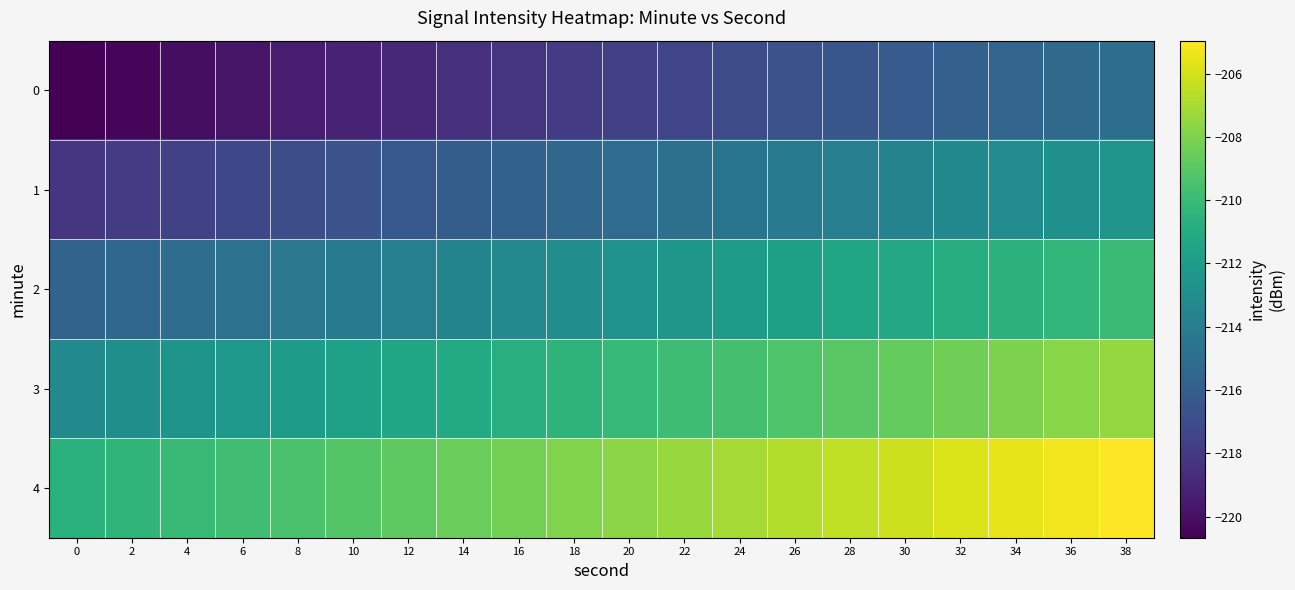

What is the smallest value displayed?

-220.7